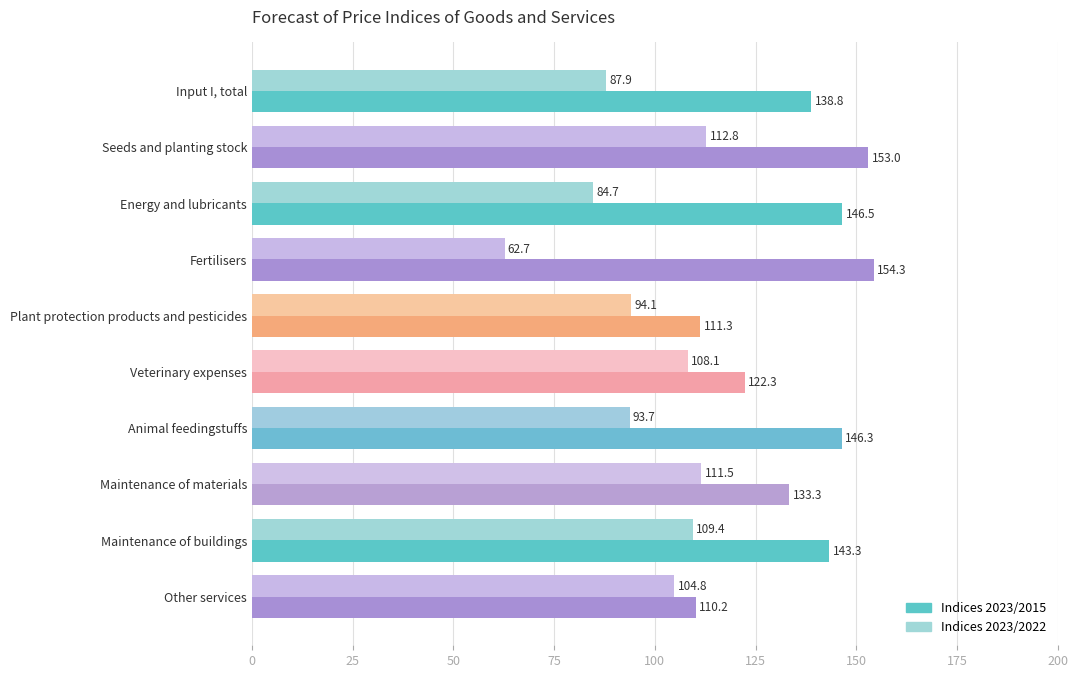

Rank the series by their average value, from lowest to highest.

Indices 2023/2022, Indices 2023/2015